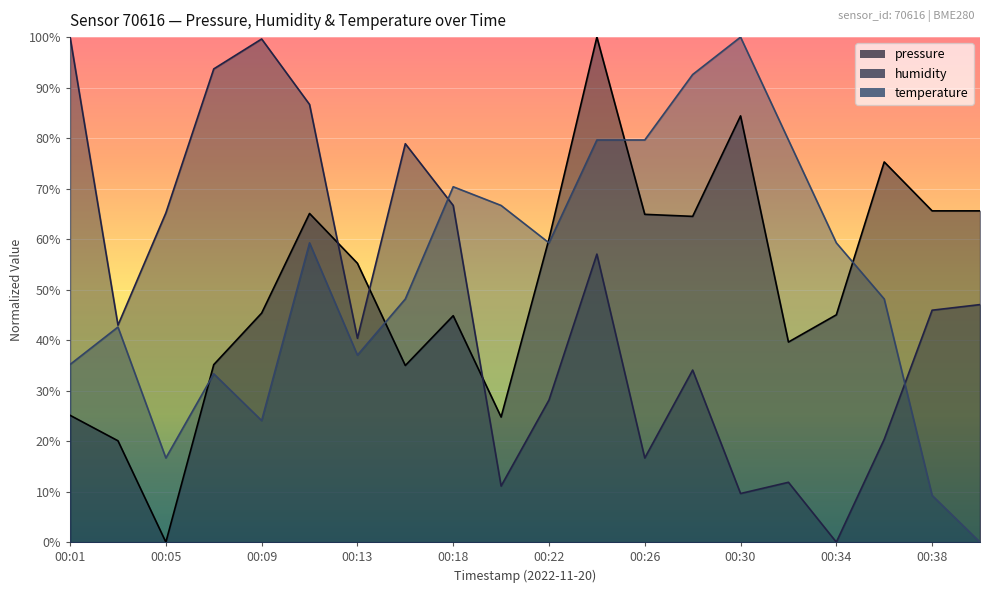

What is the sum of the humidity values at 00:30 and 00:03?

52.6